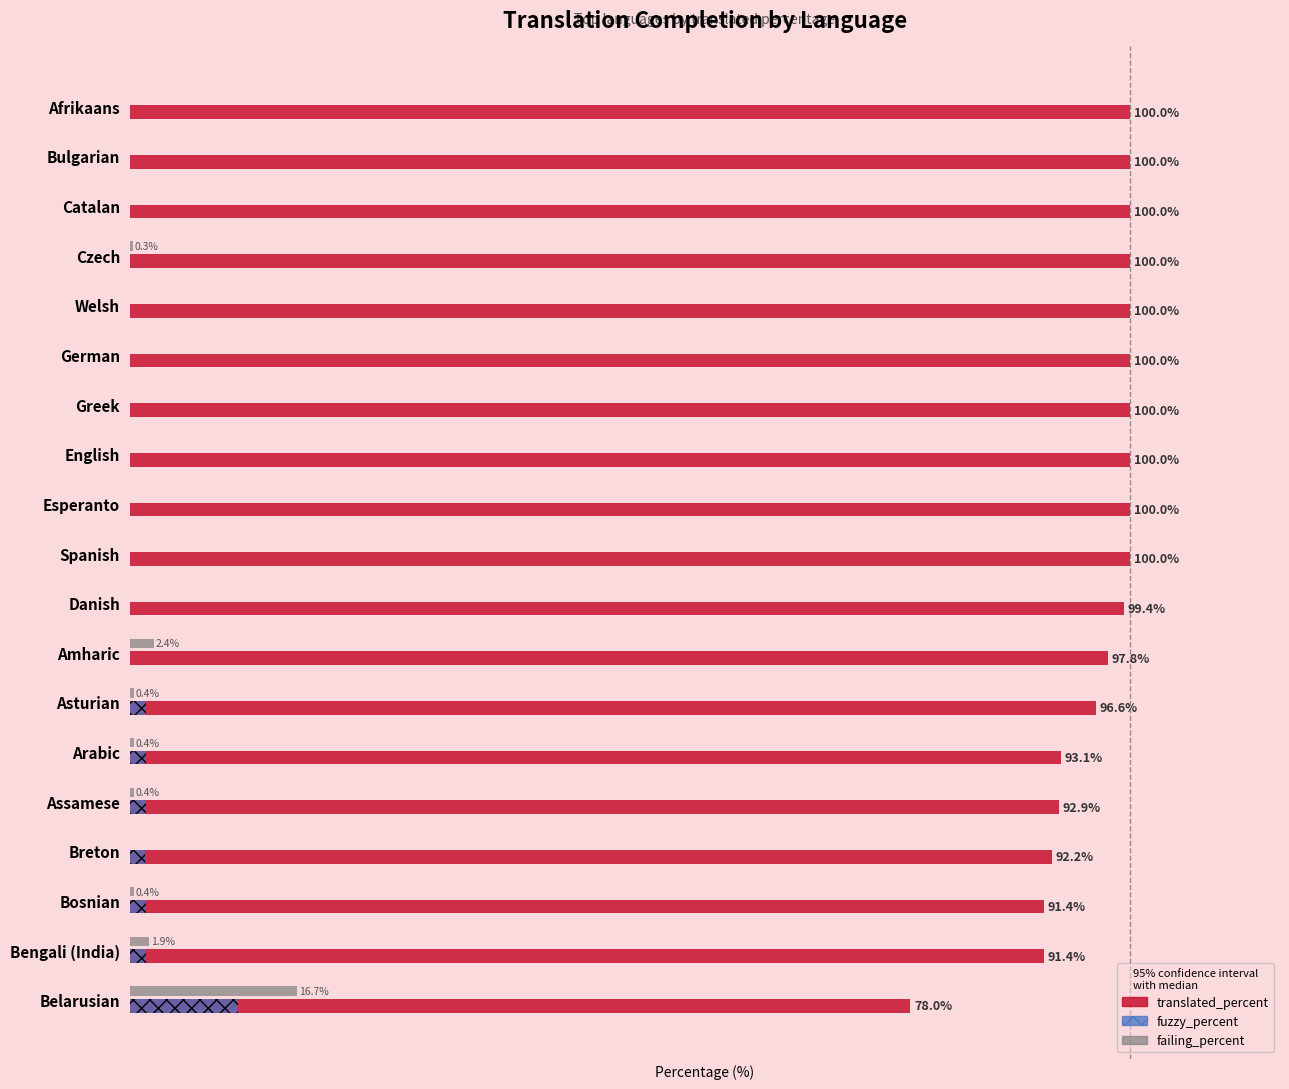

Reading left to right, transcribe all the data shown in this chart.

translated_percent: 100.0	100.0	100.0	100.0	100.0	100.0	100.0	100.0	100.0	100.0	99.4	97.8	96.6	93.1	92.9	92.2	91.4	91.4	78.0
fuzzy_percent: 0.0	0.0	0.0	0.0	0.0	0.0	0.0	0.0	0.0	0.0	0.0	0.0	1.6	1.6	1.6	1.5	1.6	1.6	10.8
failing_percent: 0.0	0.0	0.0	0.3	0.0	0.0	0.0	0.0	0.0	0.0	0.0	2.4	0.4	0.4	0.4	0.0	0.4	1.9	16.7